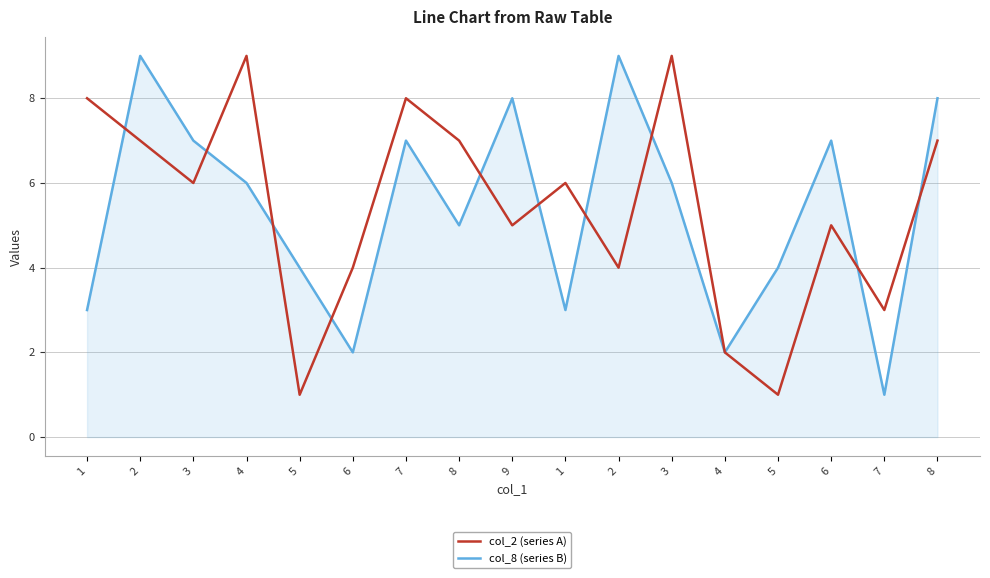

The value of col_8 (series B) at 7 is 10. True or false?

False